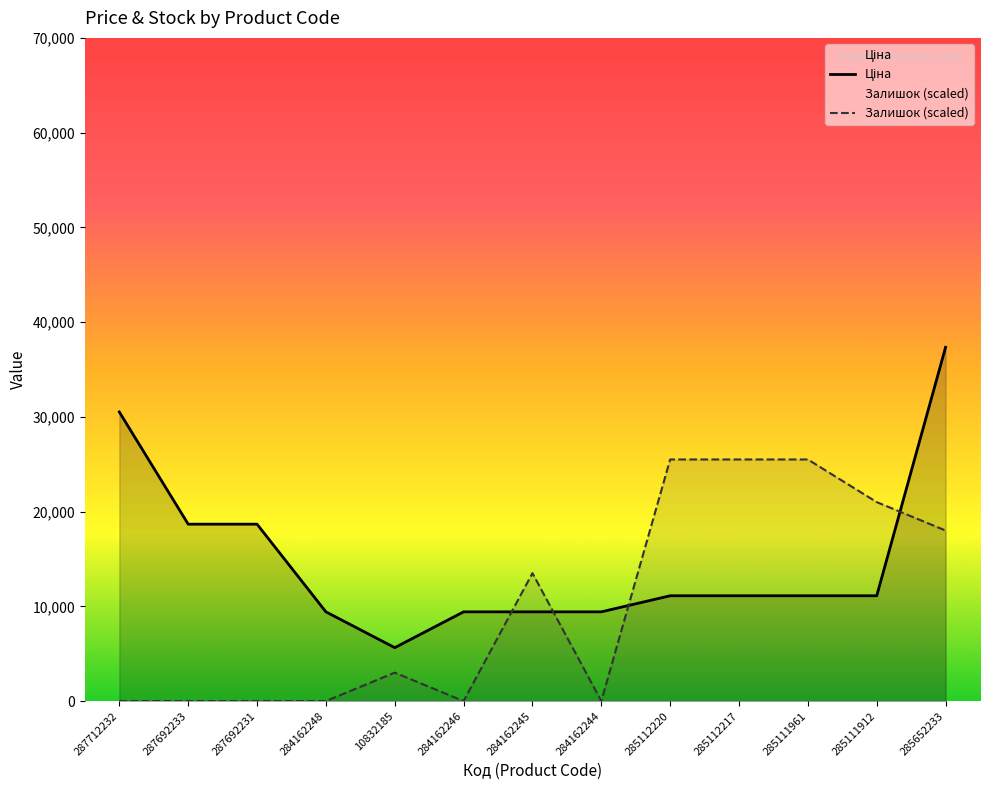

Is it true that Ціна equals 5636.0 at 10832185?

True